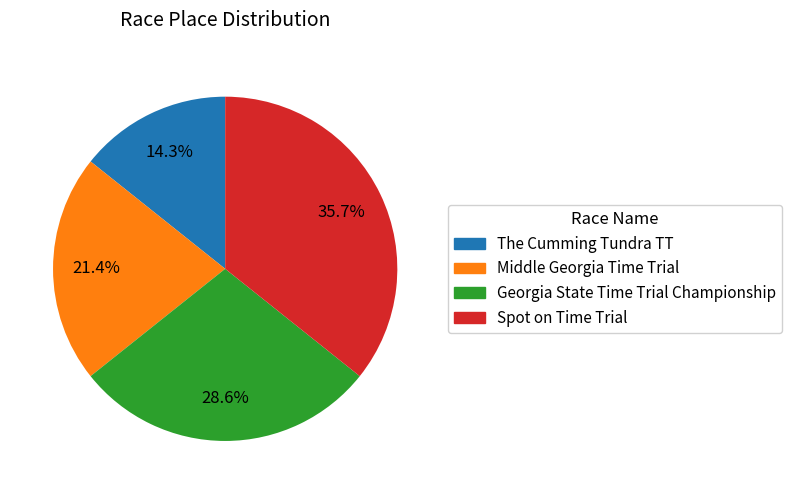

Which has a higher value, Middle Georgia Time Trial or The Cumming Tundra TT?

Middle Georgia Time Trial